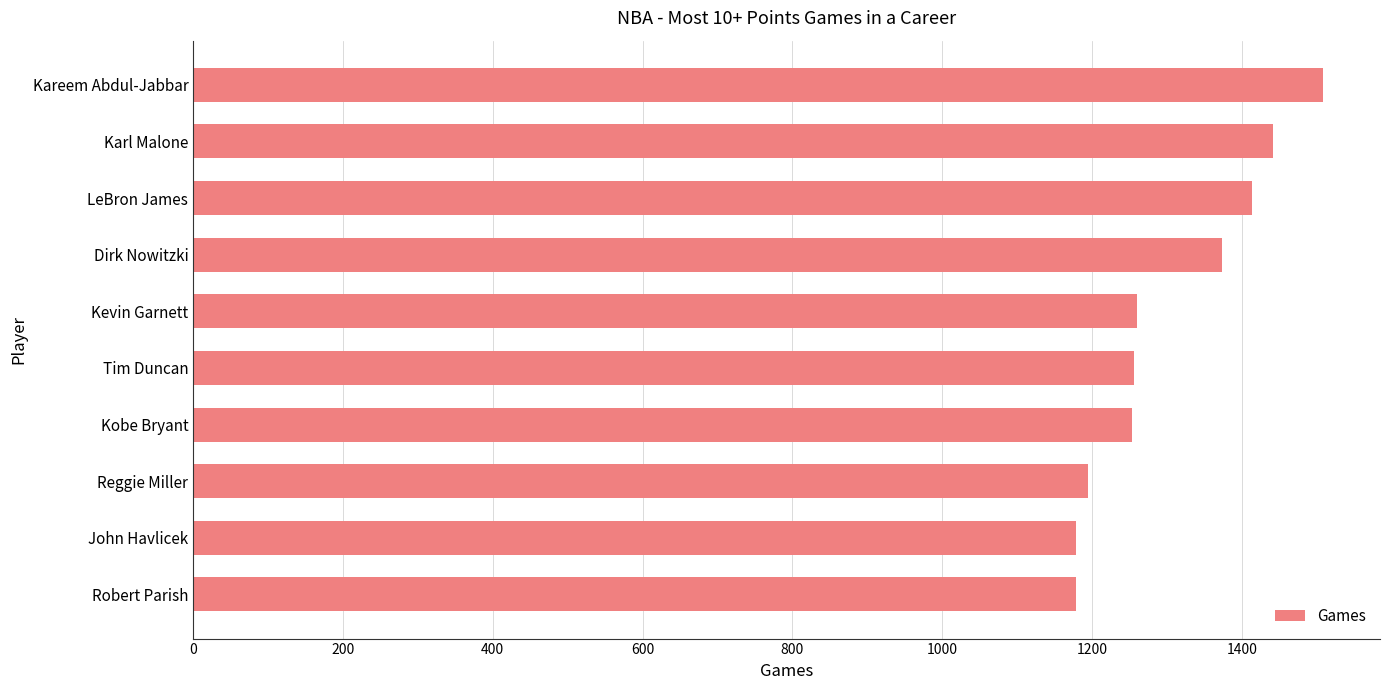

What is the difference between the values at Robert Parish and Kareem Abdul-Jabbar?

331